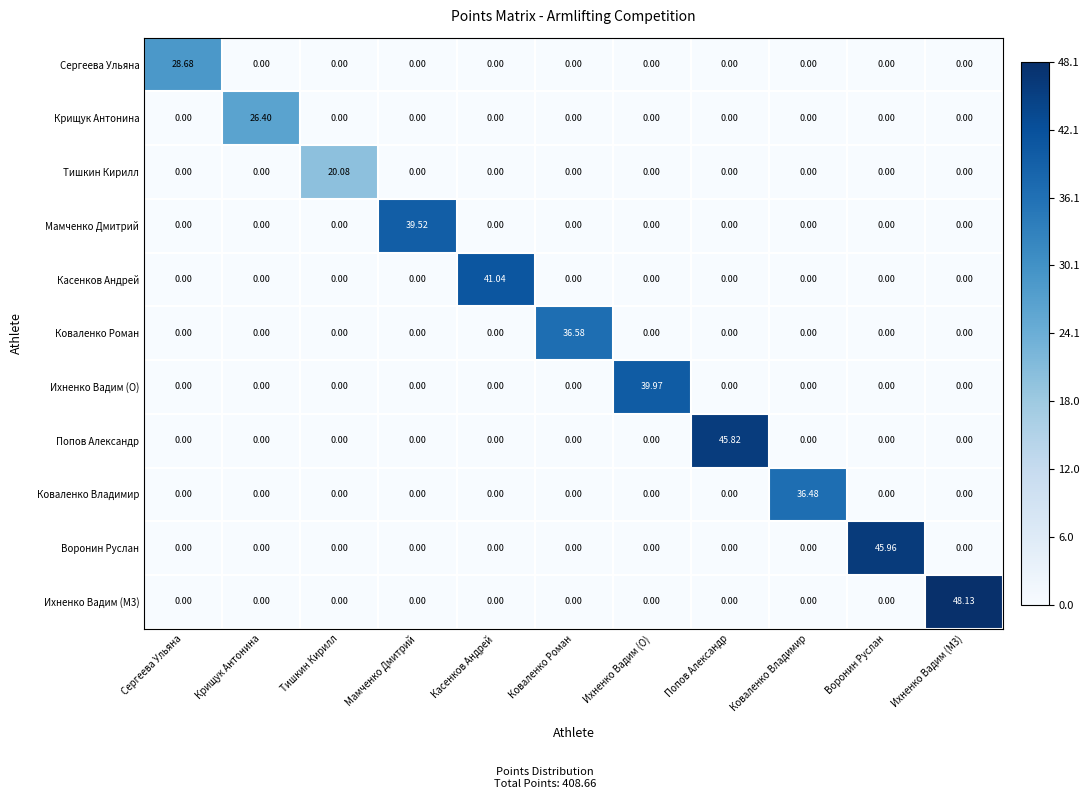

What is the maximum value shown in the chart?

48.1